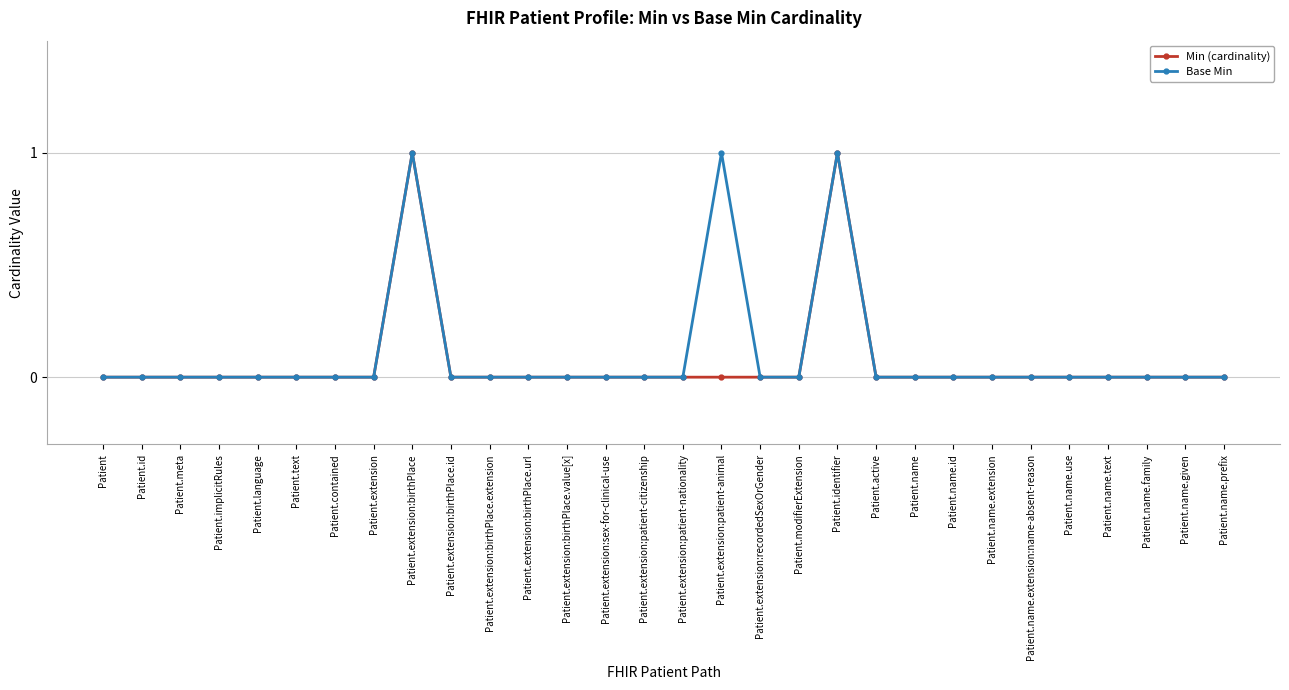

True or false: Min (cardinality) has a value of 0 at Patient.language.

True